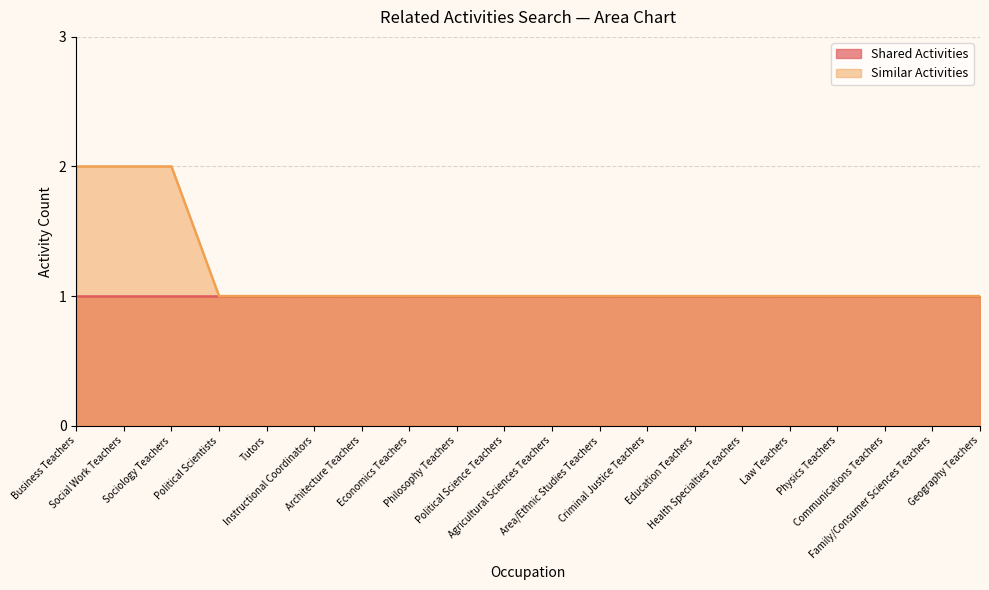

List the labels in order of value, largest first.

Business Teachers, Social Work Teachers, Sociology Teachers, Political Scientists, Tutors, Instructional Coordinators, Architecture Teachers, Economics Teachers, Philosophy Teachers, Political Science Teachers, Agricultural Sciences Teachers, Area/Ethnic Studies Teachers, Criminal Justice Teachers, Education Teachers, Health Specialties Teachers, Law Teachers, Physics Teachers, Communications Teachers, Family/Consumer Sciences Teachers, Geography Teachers